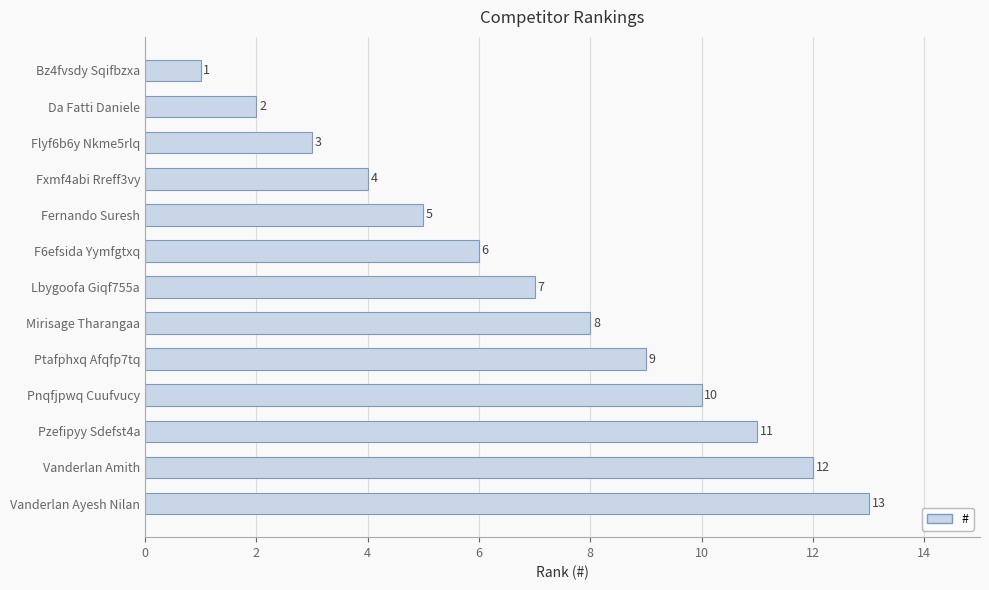

Where is the data nearest to the value 7?

Lbygoofa Giqf755a